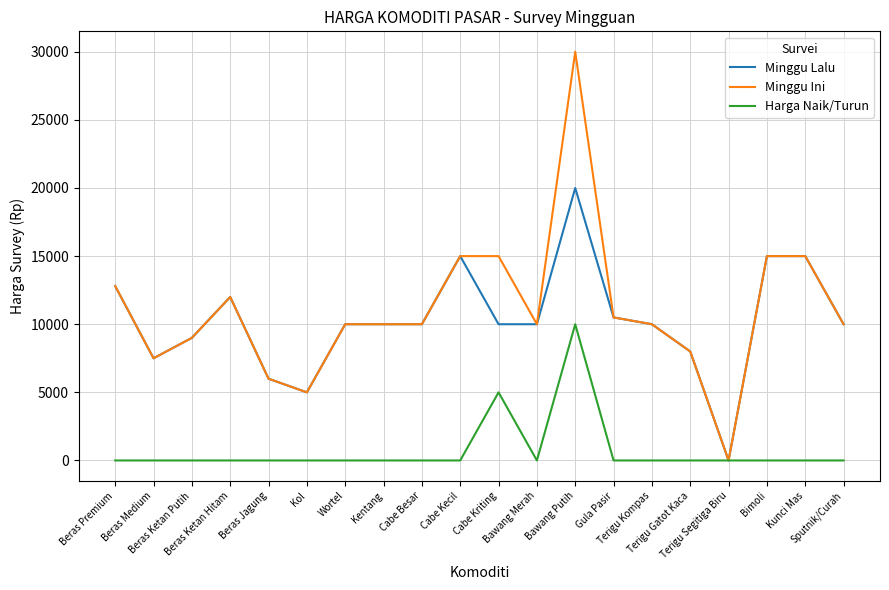

List the series in order of their peak value, highest first.

Minggu Ini, Minggu Lalu, Harga Naik/Turun